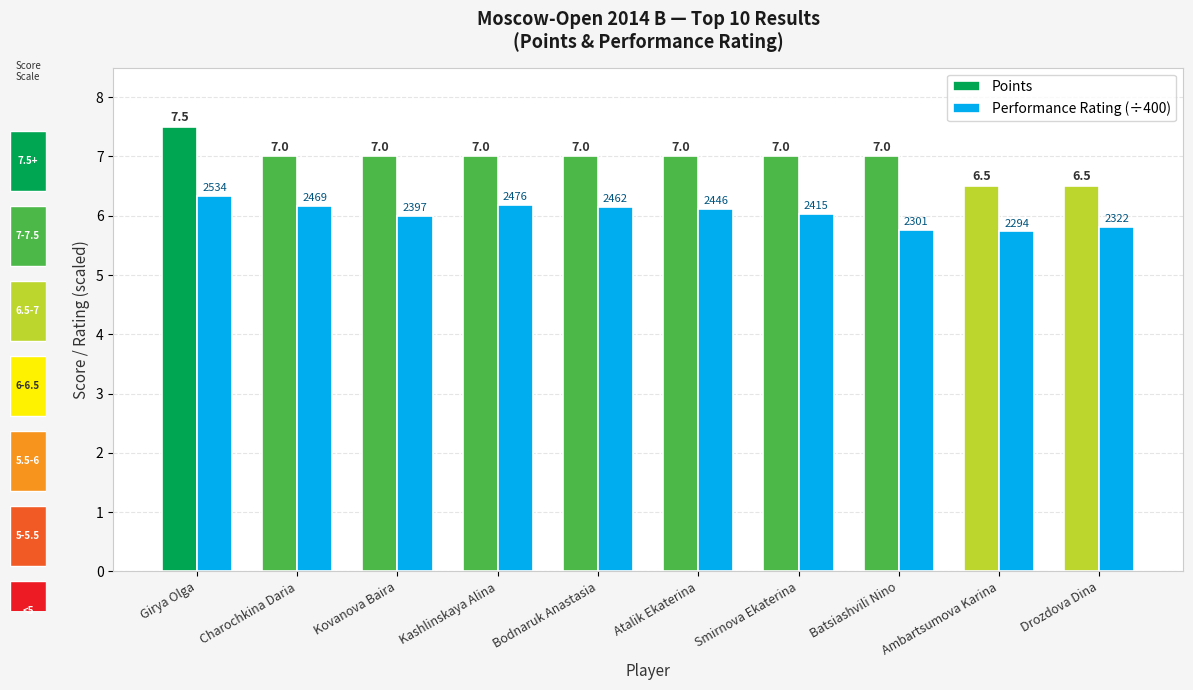

At how many categories does at least one series exceed 6?

10